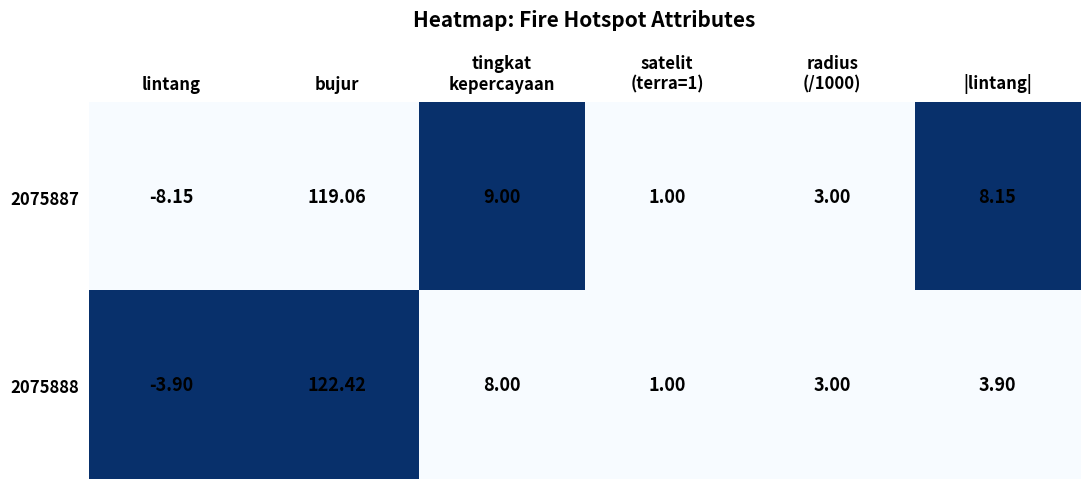

Which series has the widest spread of values?

2075887